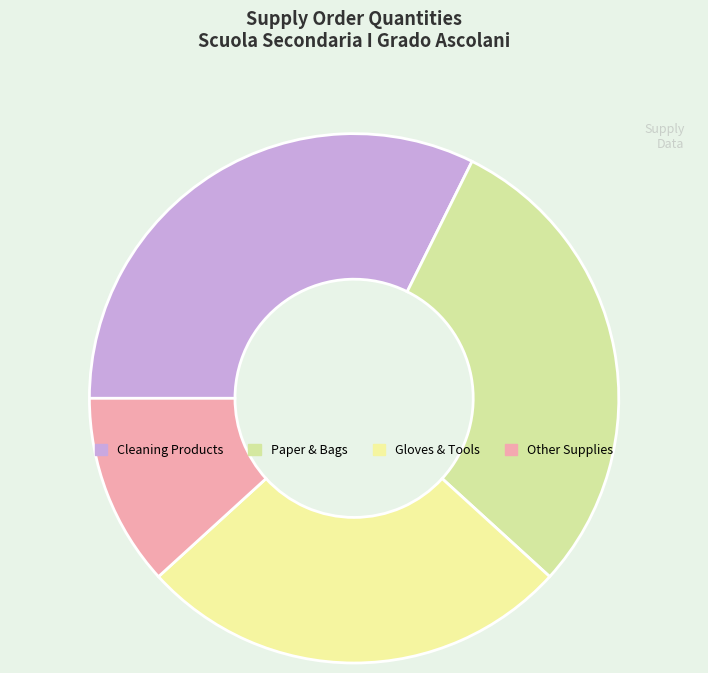

Count the number of slices in the pie.

4